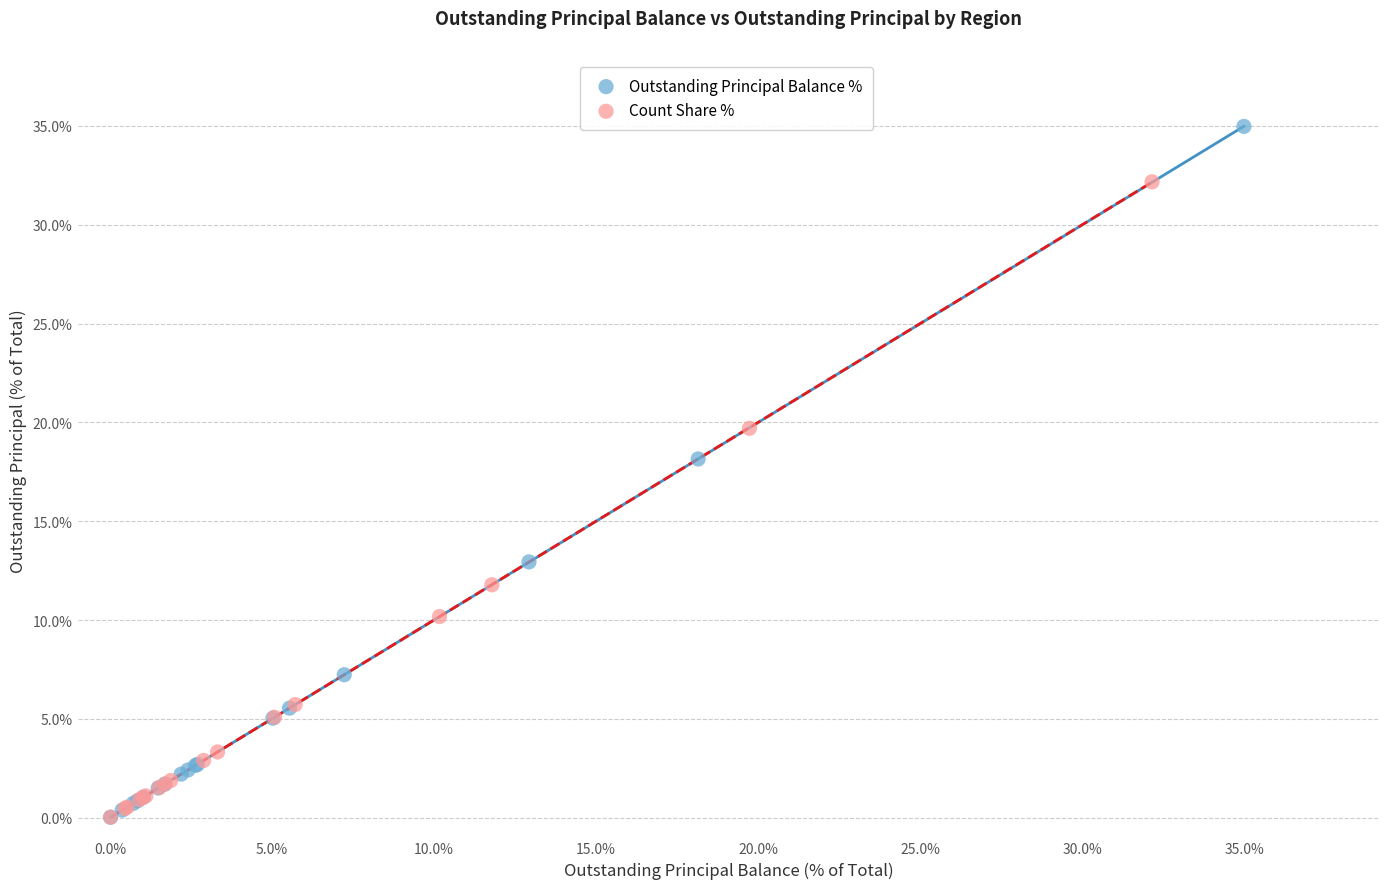

Which series has the widest spread of Y values?

Outstanding Principal Balance %